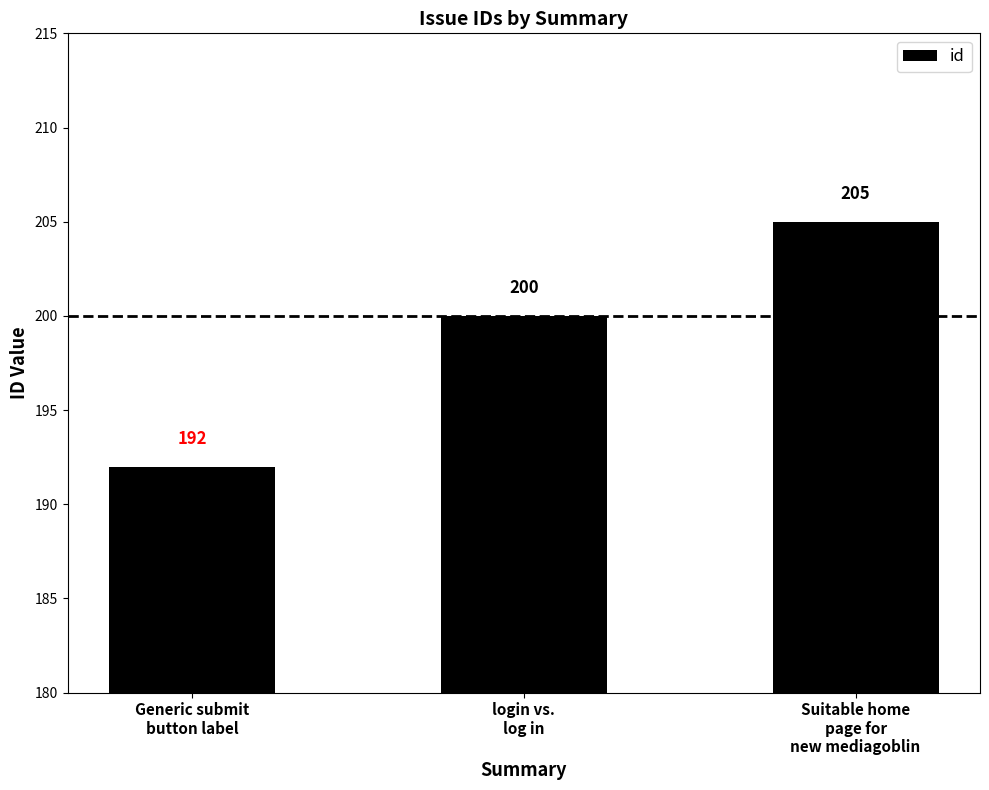

What is the label of the 2nd bar from the right?

login vs.
log in